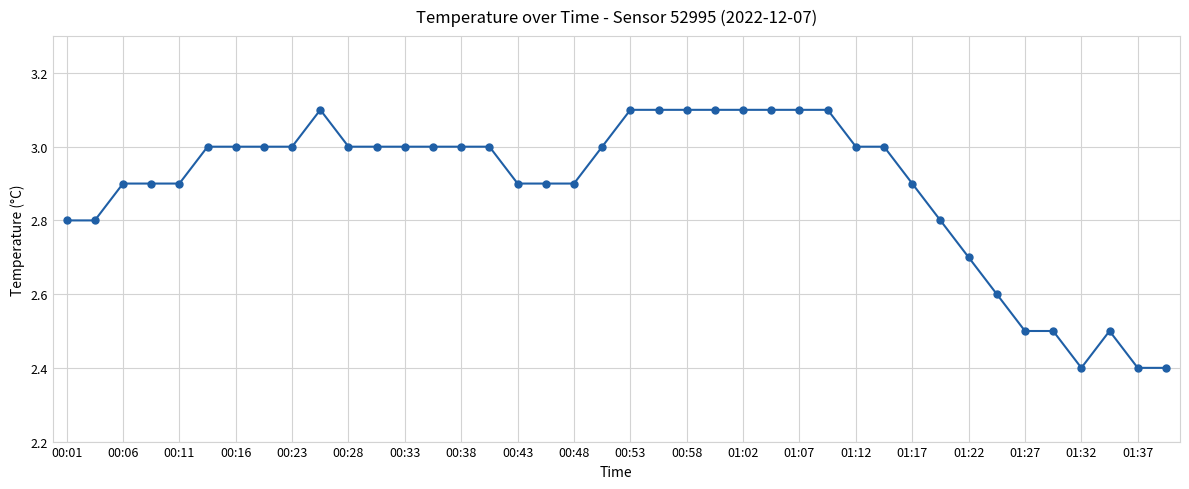

True or false: the data has more than 0 interior local peaks.

True